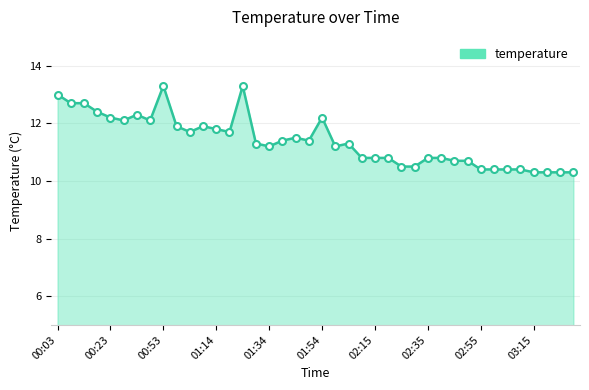

What is the maximum value shown in the chart?

13.3